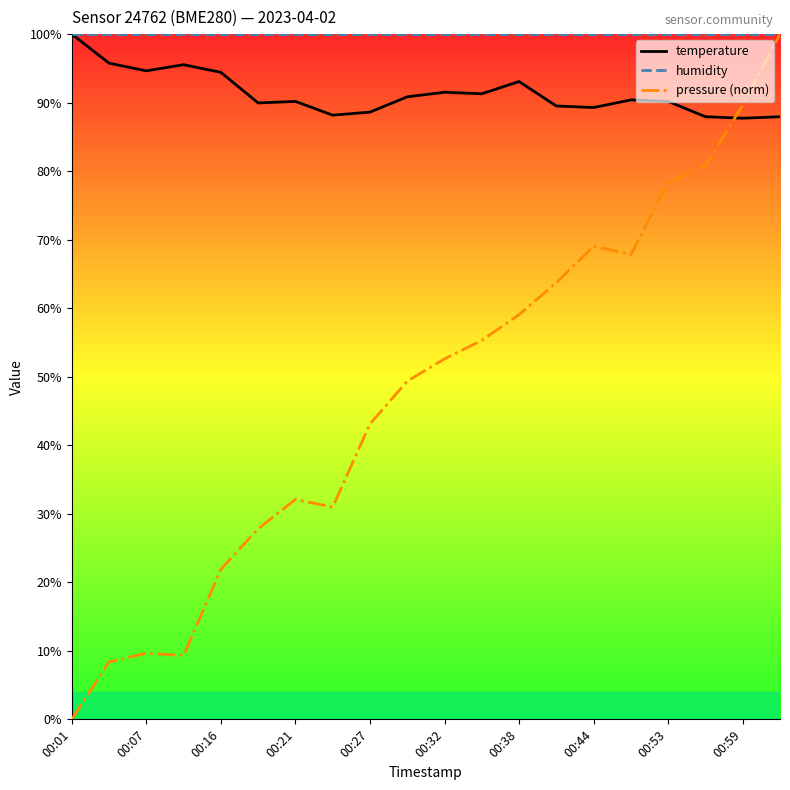

True or false: temperature and humidity cross at least once.

False